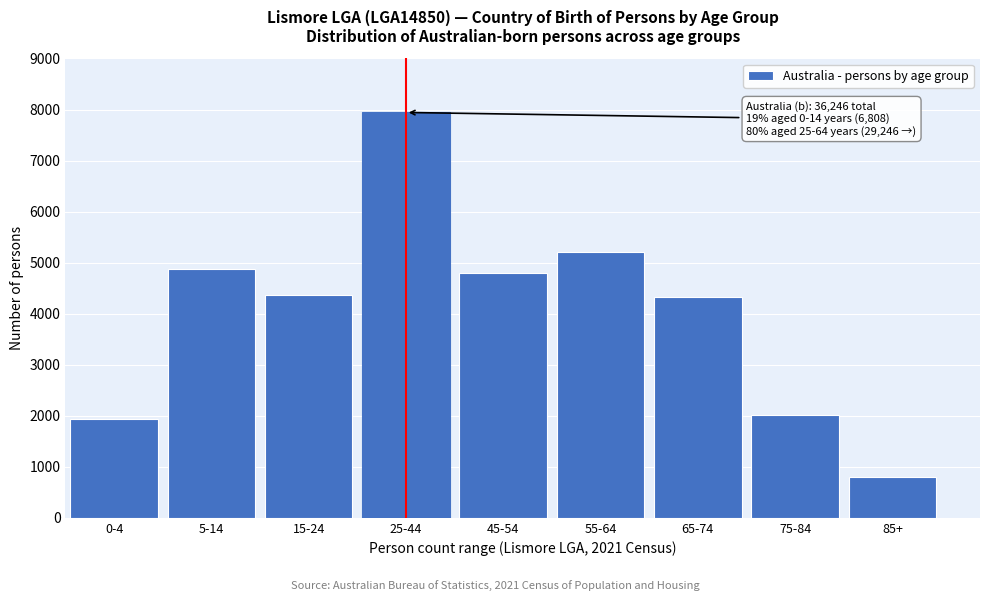

Reading left to right, what are all the values shown in this chart?

0-4=1936	5-14=4872	15-24=4358	25-44=7942	45-54=4796	55-64=5209	65-74=4318	75-84=2014	85+=806